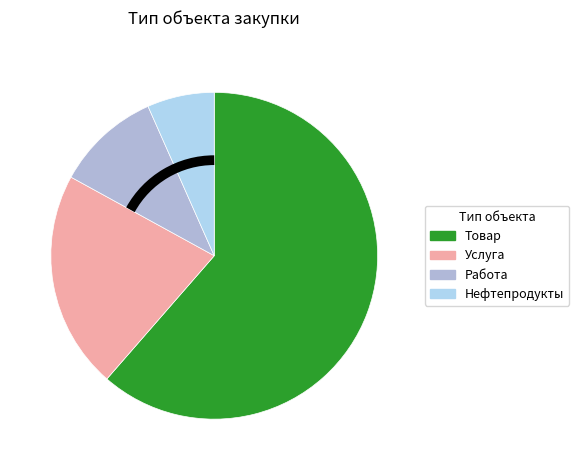

What is the change in value from Услуга to Нефтепродукты?

-36